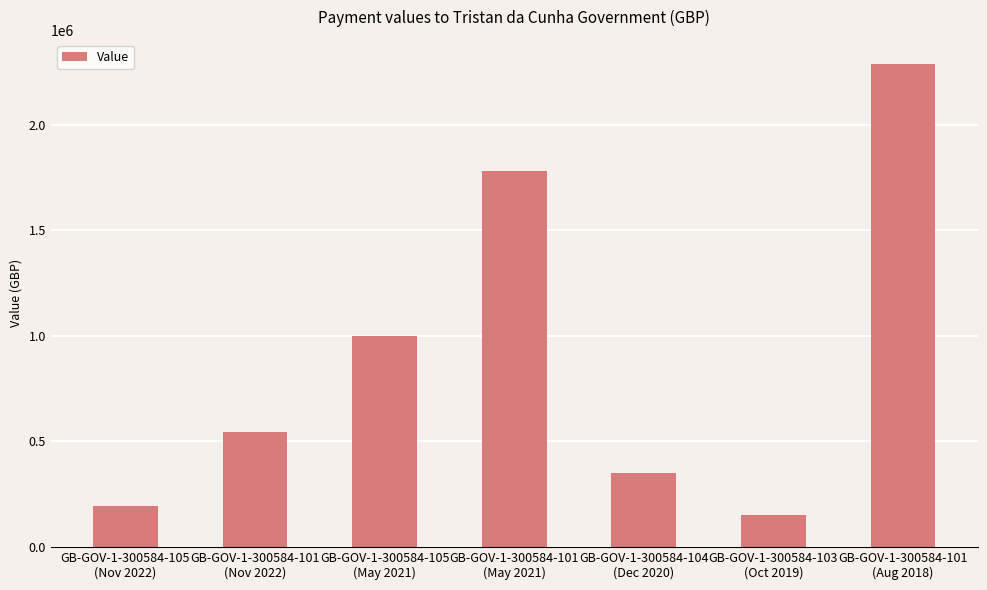

How many values are below 545257?

3